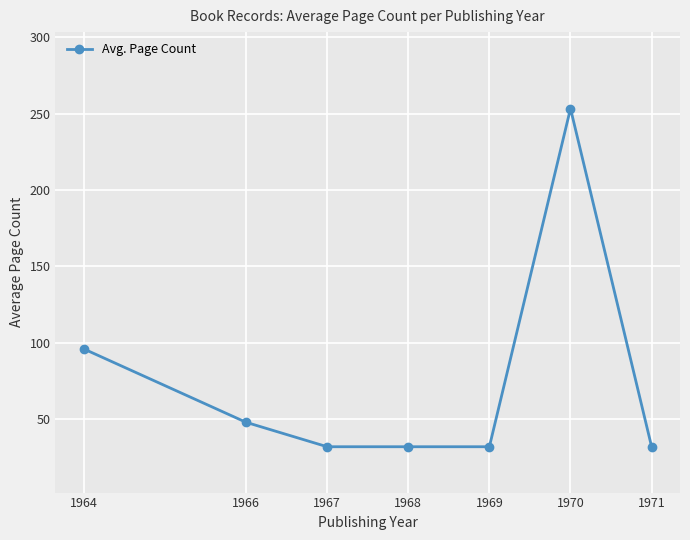

Which category has the highest value across all series?

1970